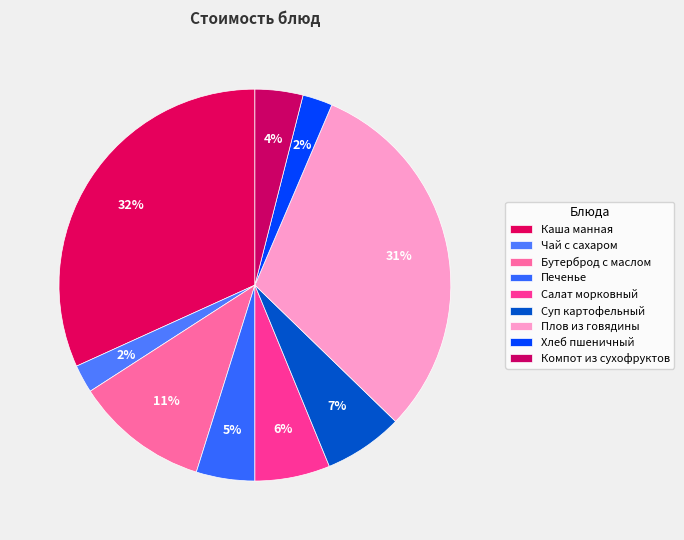

What is the change in value from Суп картофельный to Плов из говядины?

+36.2